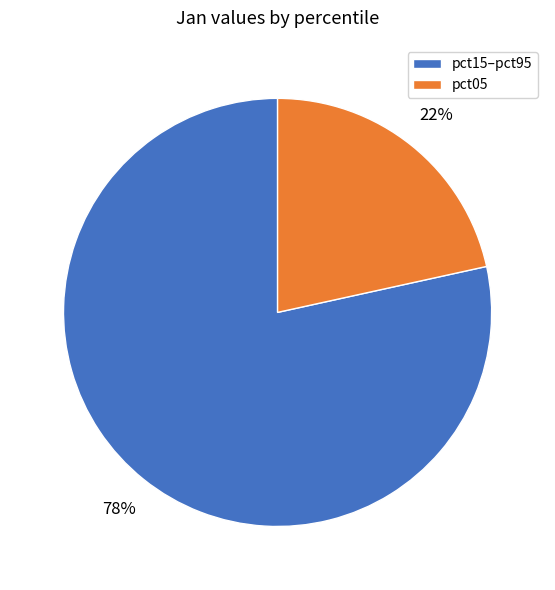

To the nearest percent, what is the average slice percentage?

50%